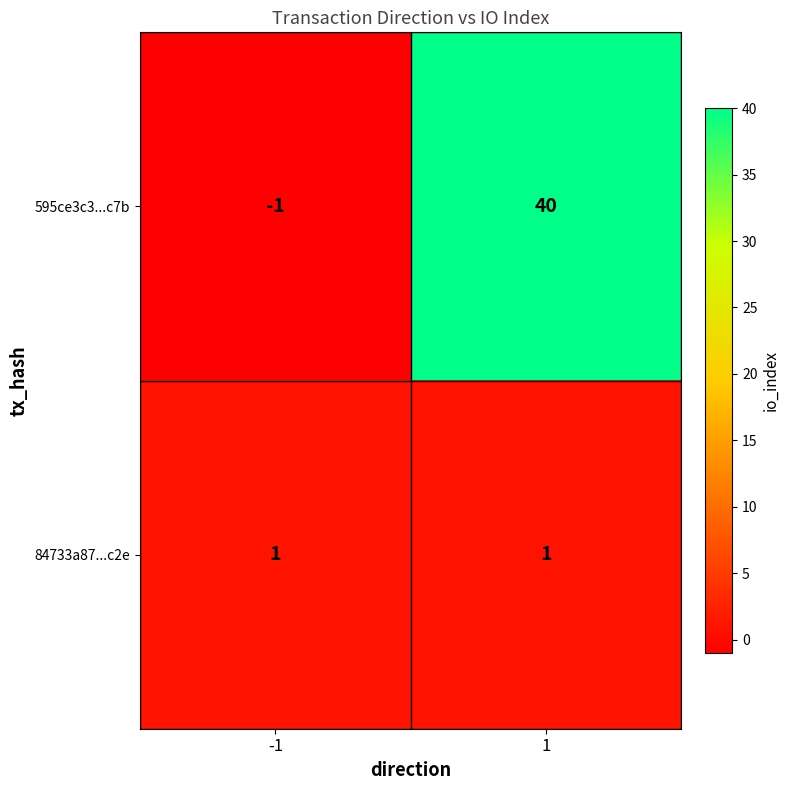

Reading left to right, what are all the values shown in this chart?

595ce3c3...c7b: -1	40
84733a87...c2e: 1	1